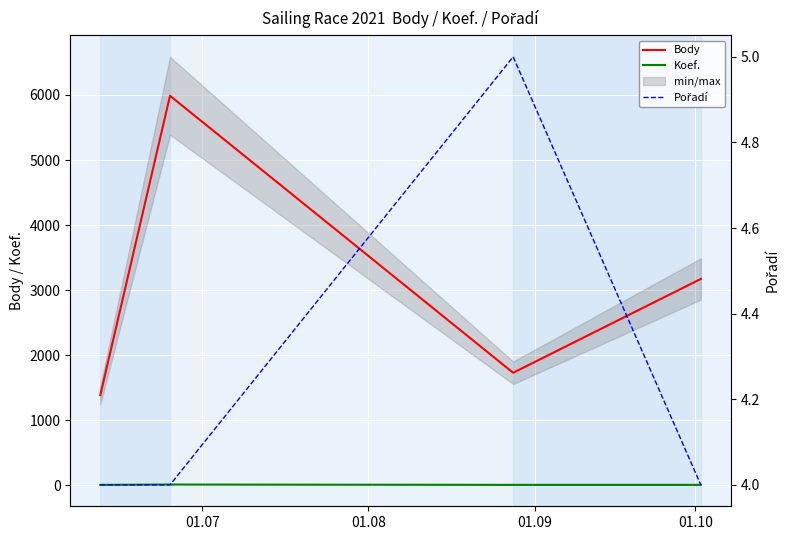

True or false: Body and Koef. cross at least once.

False